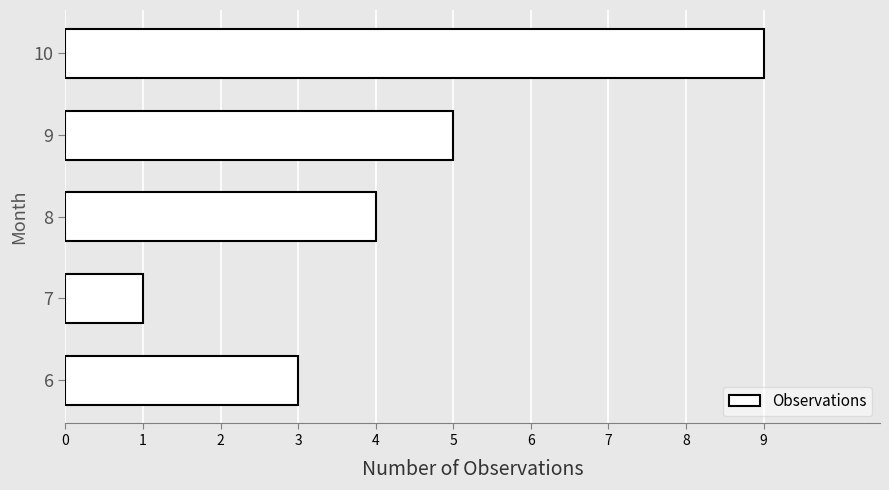

The chart shows a value of 5 at 6. True or false?

False